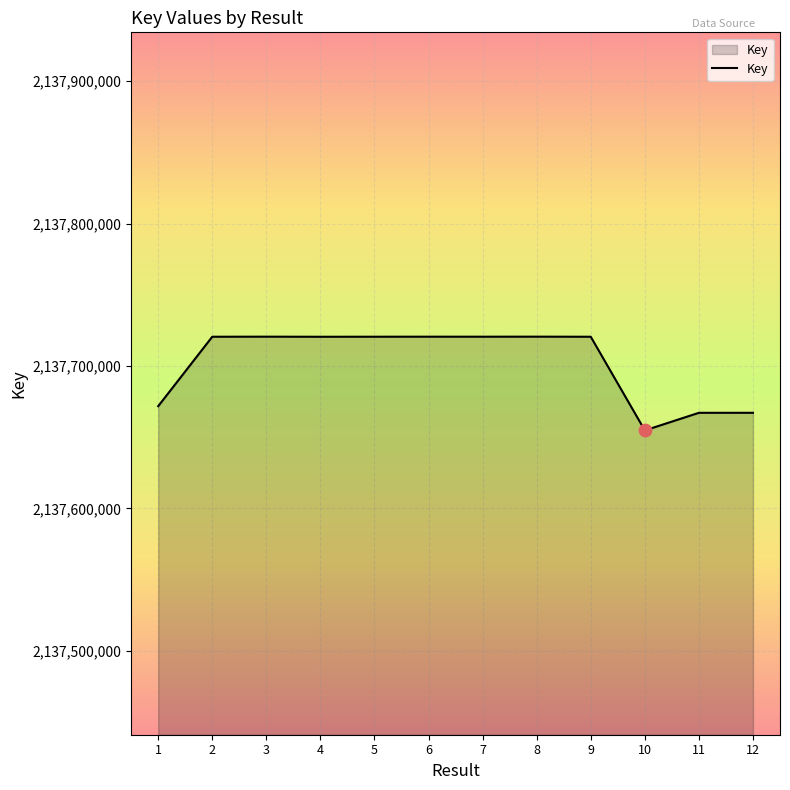

Which has a higher value, 9 or 11?

9